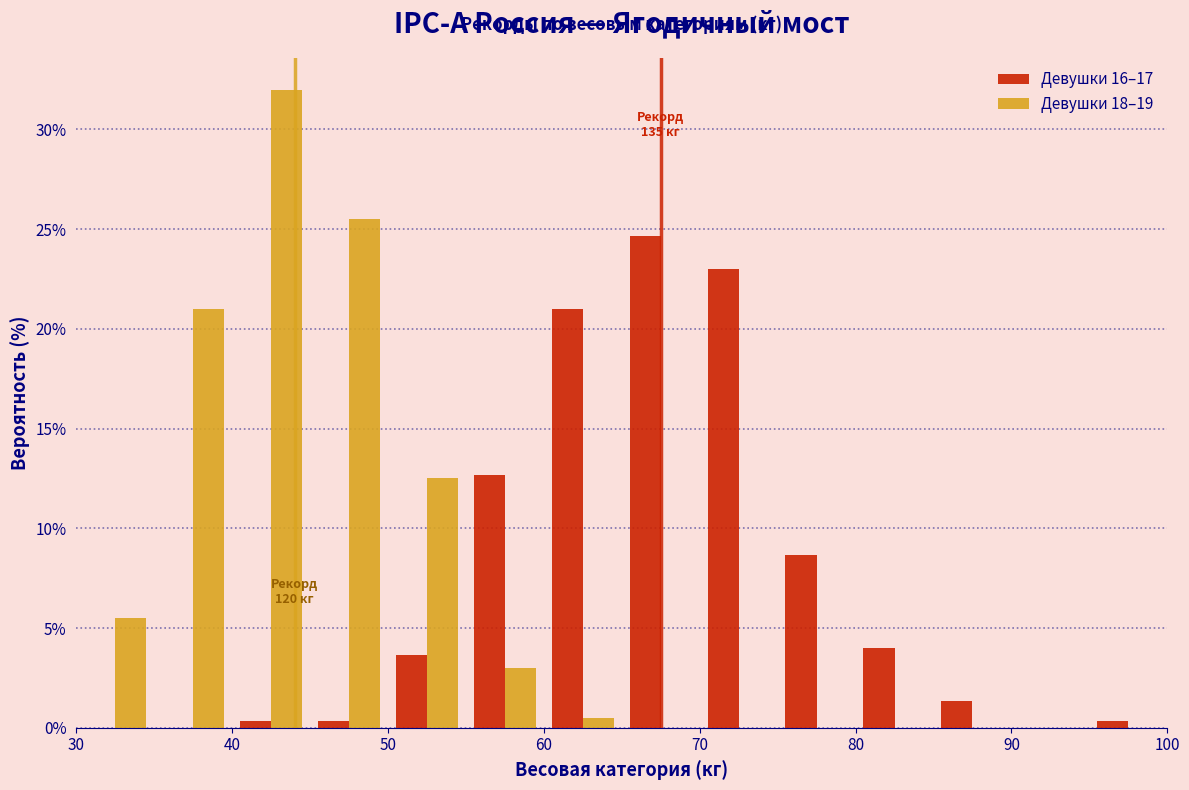

In the Девушки 16–17 series, which range on the x-axis has the tallest bar?

65 to 70